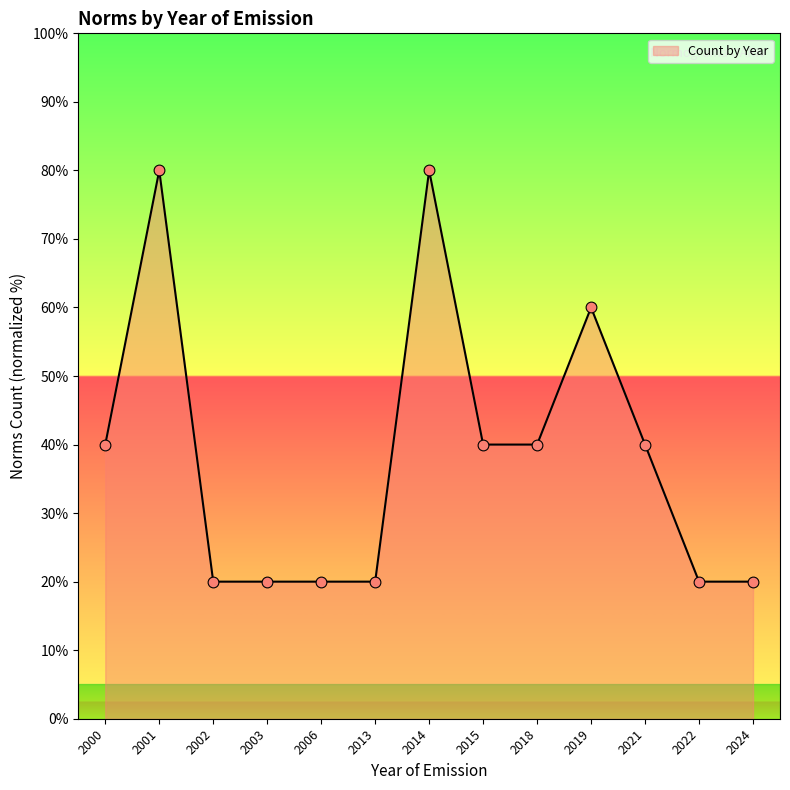

What is the change in value from 2002 to 2015?

+20